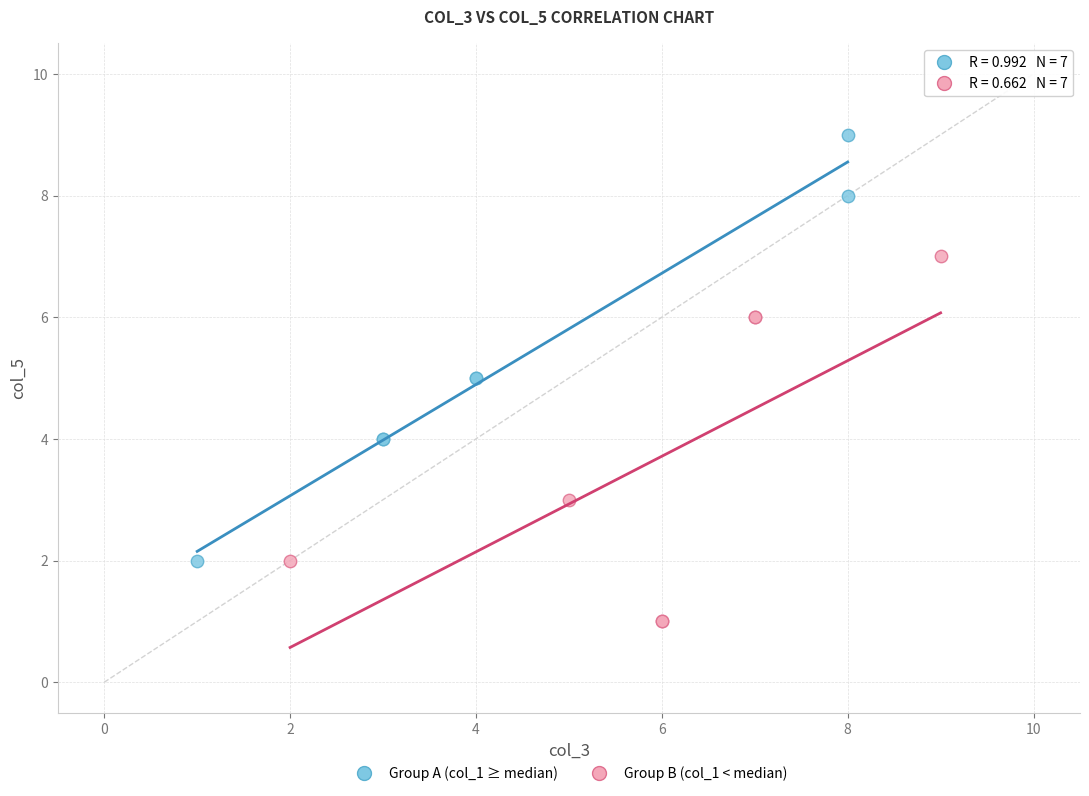

Which series reaches the maximum Y coordinate?

Group A (col_1 ≥ median)